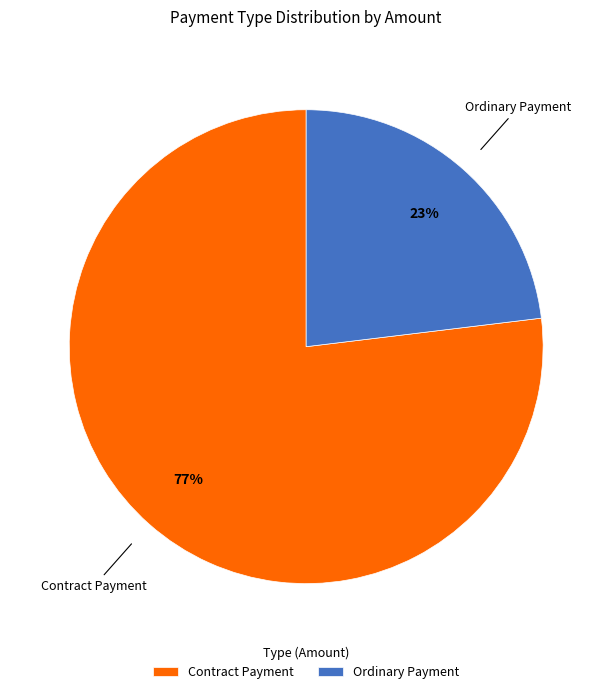

To the nearest percent, what is the difference between the largest and smallest slice percentages?

54%